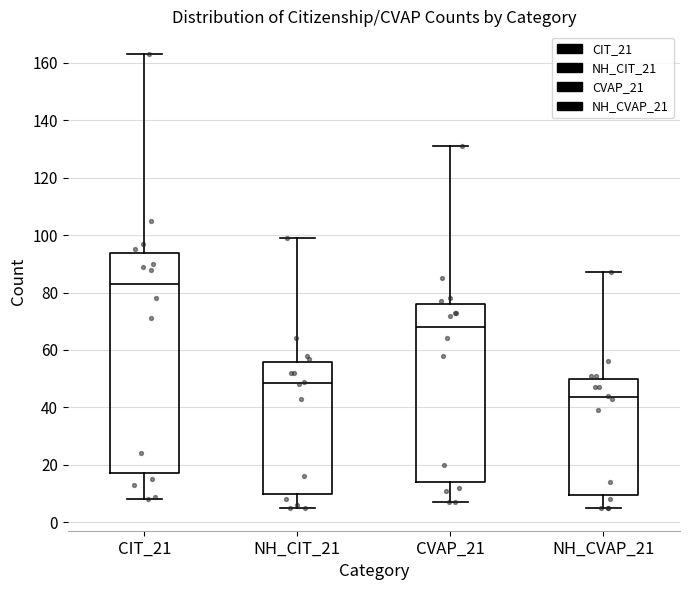

Which box is the tallest, from its lower edge to its upper edge?

CIT_21